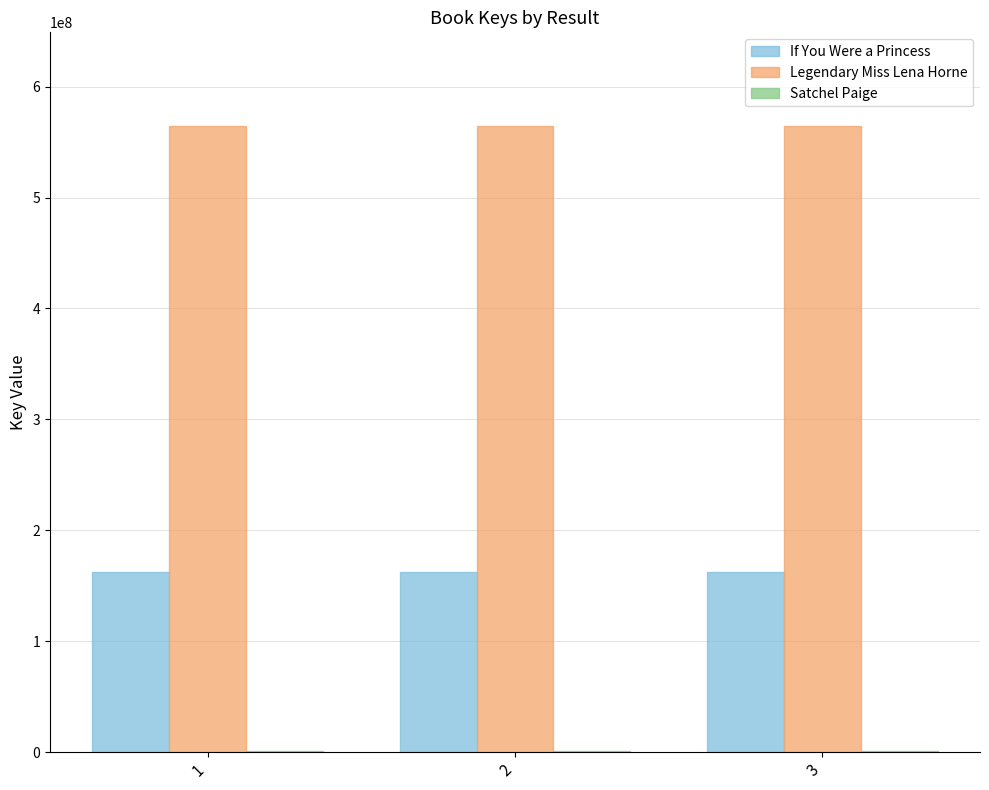

What is the maximum value for Legendary Miss Lena Horne?

564240267